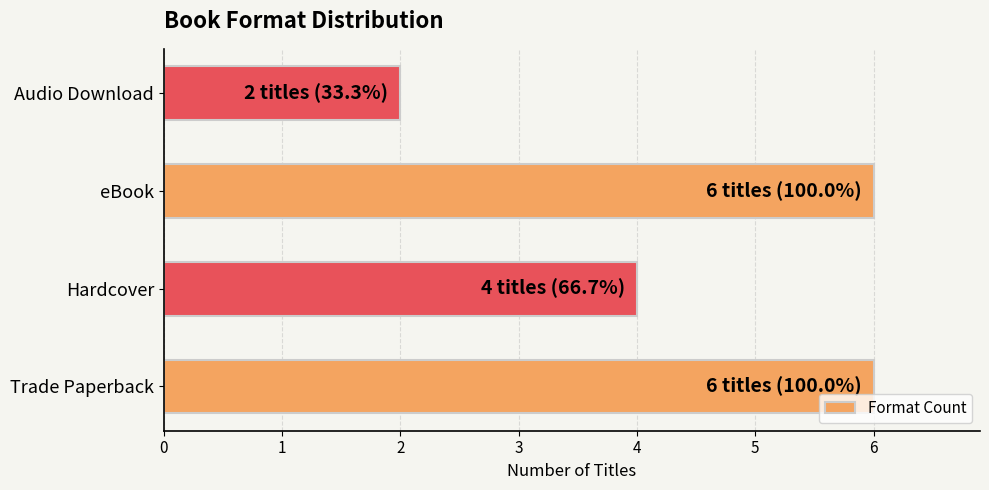

What value does the data have at Trade Paperback?

6